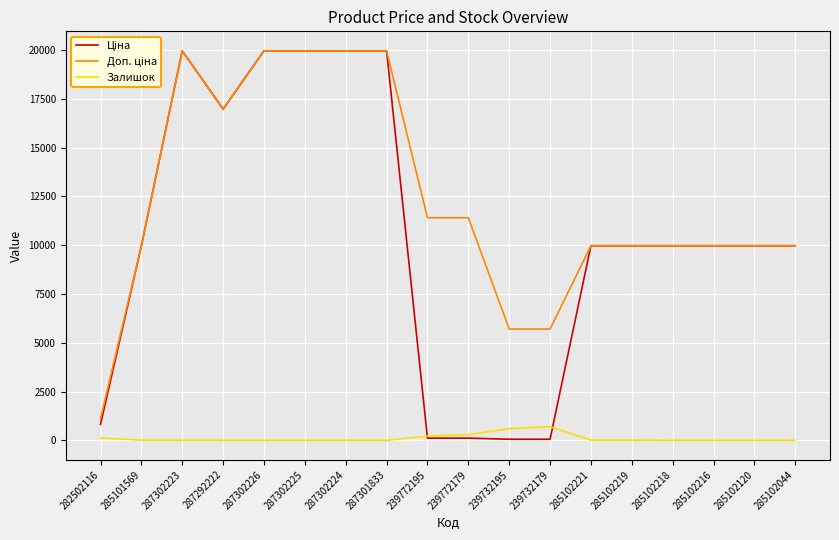

True or false: Залишок has a value of 601.0 at 239732195.

True